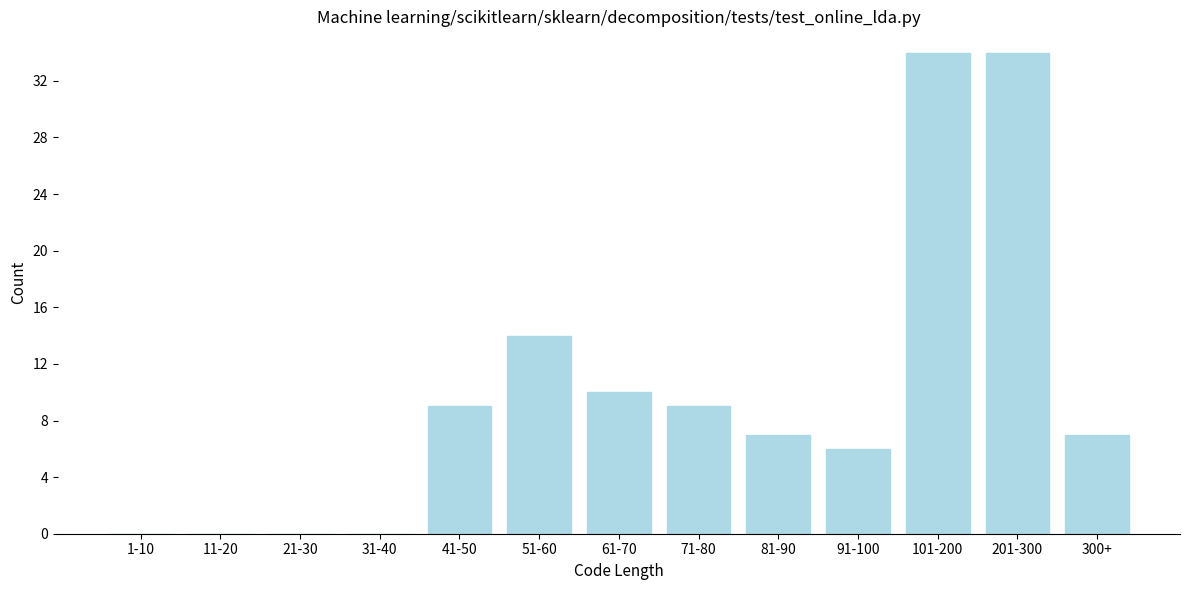

Reading left to right, what are all the values shown in this chart?

1-10=0	11-20=0	21-30=0	31-40=0	41-50=9	51-60=14	61-70=10	71-80=9	81-90=7	91-100=6	101-200=34	201-300=34	300+=7